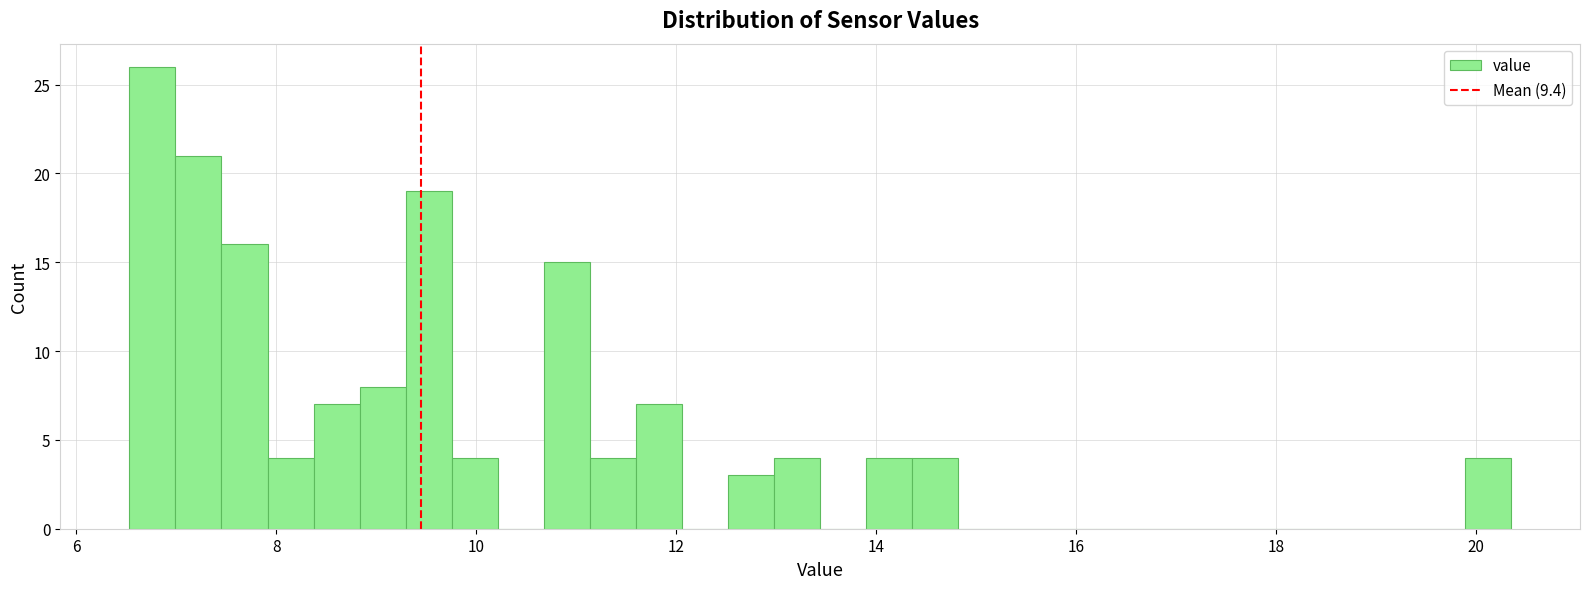

Read against the x-axis, roughly where is the centre of the tallest bar?

6.8